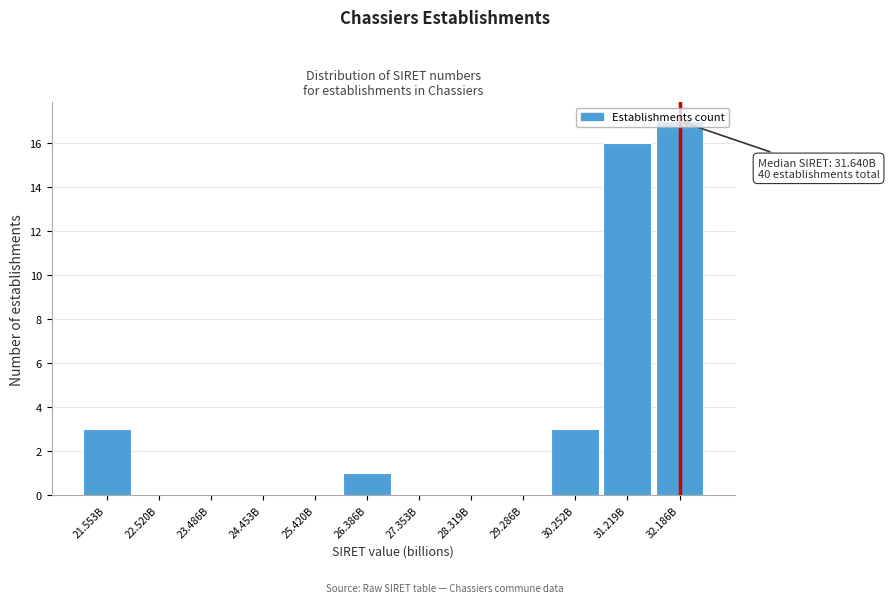

What is the maximum value shown in the chart?

17